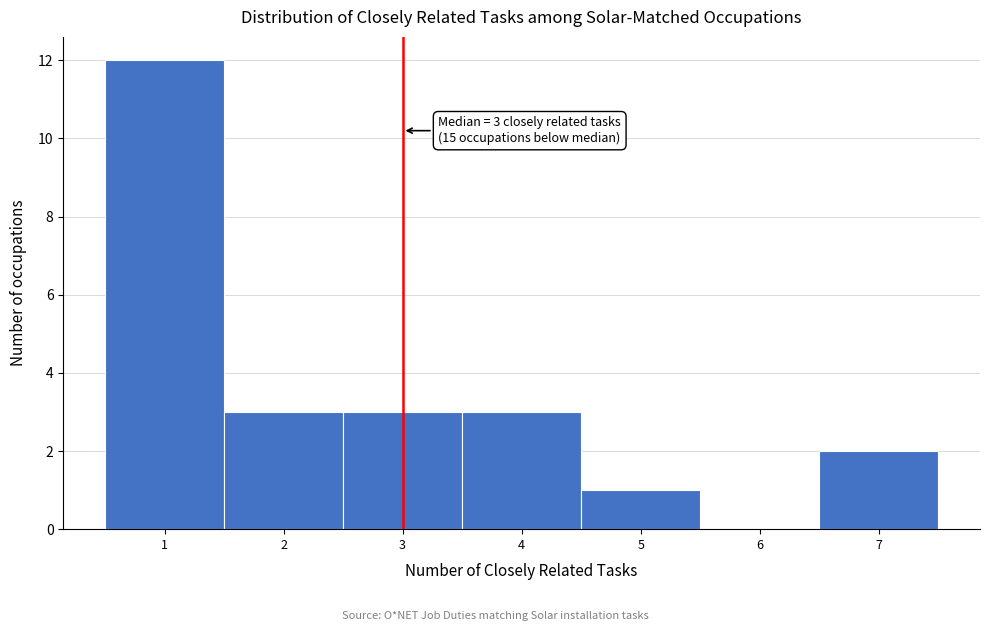

Which range on the x-axis has the tallest bar?

0.5 to 1.5